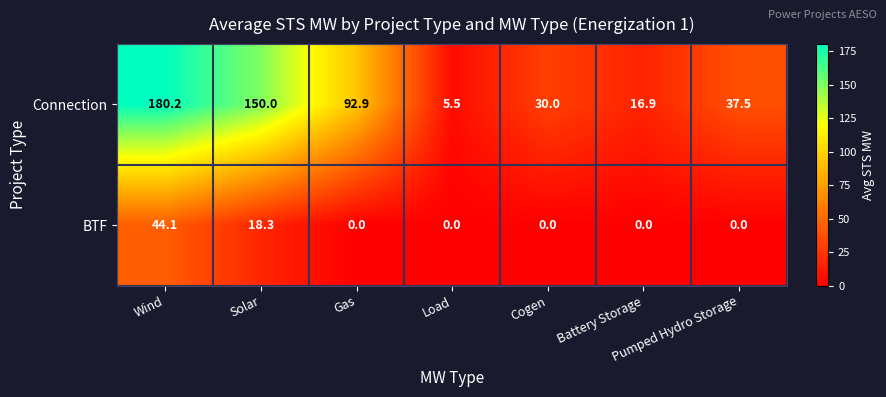

The Connection series shows 16.9 at Battery Storage. True or false?

True